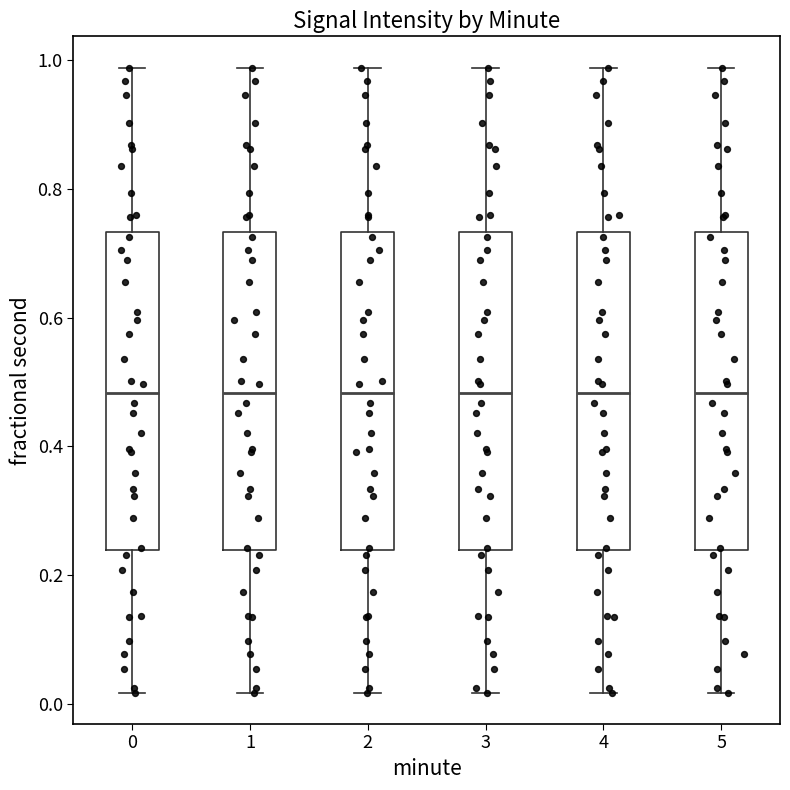

Reading left to right, transcribe this box plot: for each box, give where its median line is, the range the box spans, and where its two whiskers end, as read against the y-axis. The values are not printed on the chart, so give them approximately, as read against the axis.

0: median 0.48, box 0.24 to 0.74, whiskers 0.02 to 0.98
1: median 0.48, box 0.24 to 0.74, whiskers 0.02 to 0.98
2: median 0.48, box 0.24 to 0.74, whiskers 0.02 to 0.98
3: median 0.48, box 0.24 to 0.74, whiskers 0.02 to 0.98
4: median 0.48, box 0.24 to 0.74, whiskers 0.02 to 0.98
5: median 0.48, box 0.24 to 0.74, whiskers 0.02 to 0.98